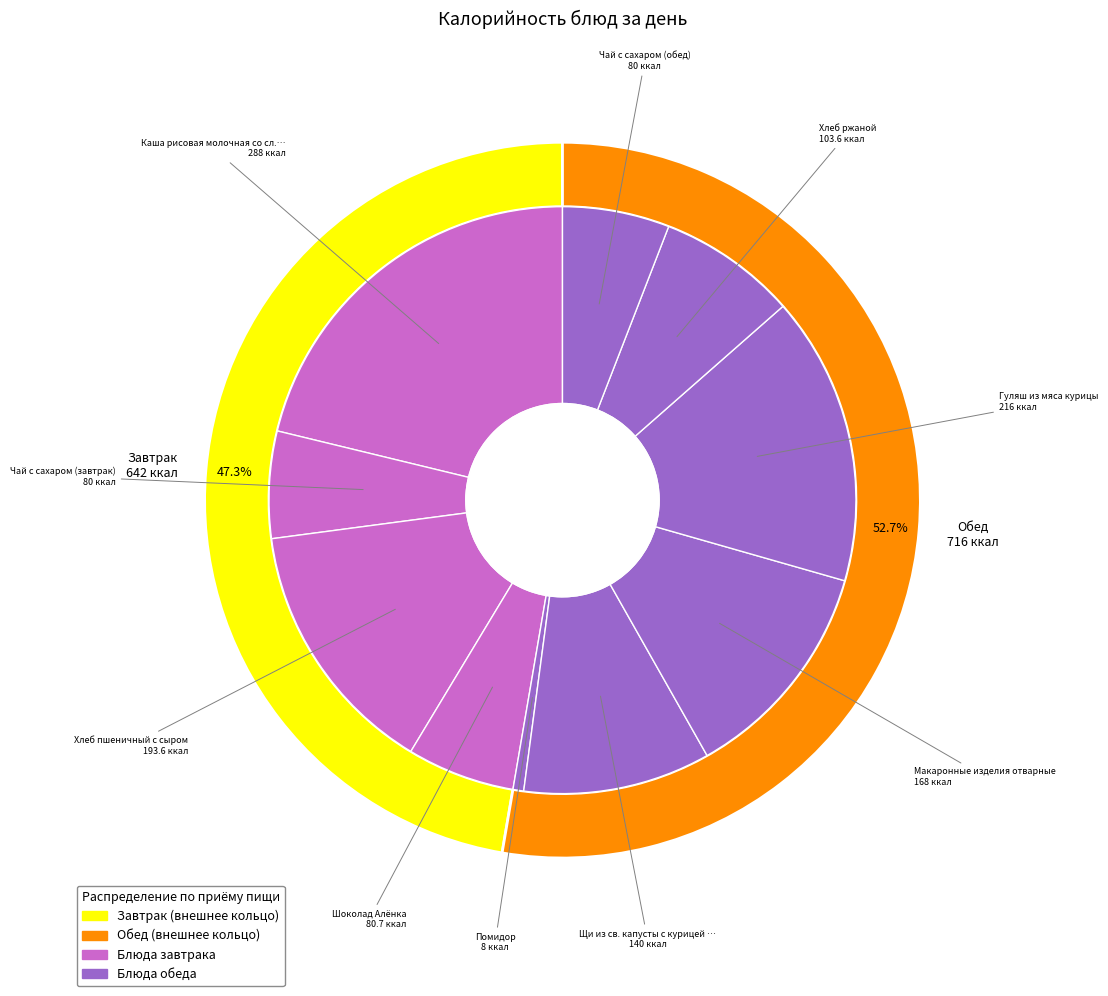

Is it true that Макаронные изделия отварные is 18% of the pie?

False